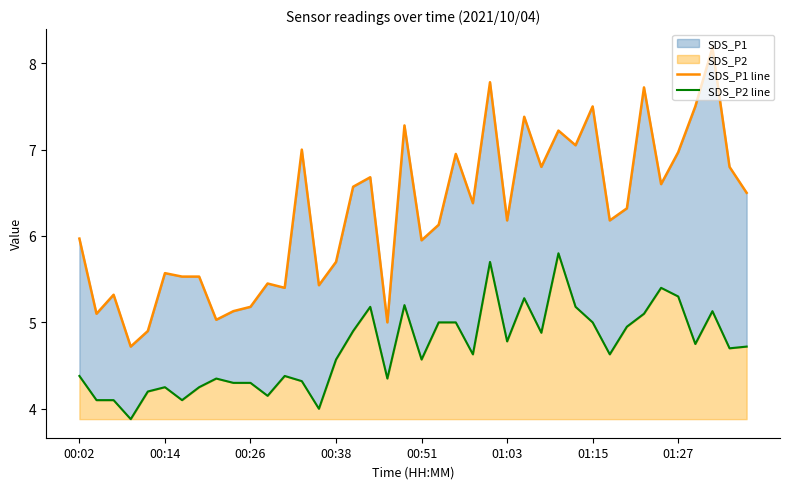

What is the average value of the SDS_P1 line series?

6.3